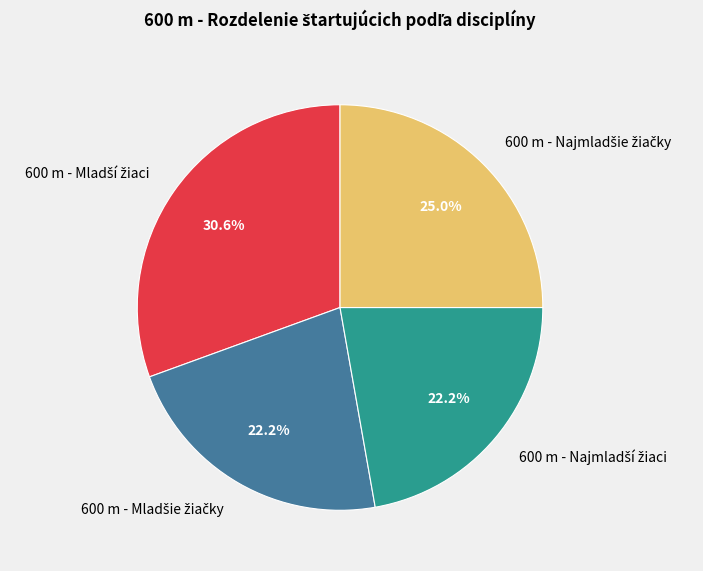

To the nearest percent, what percentage of the pie is 600 m - Najmladší žiaci?

22%